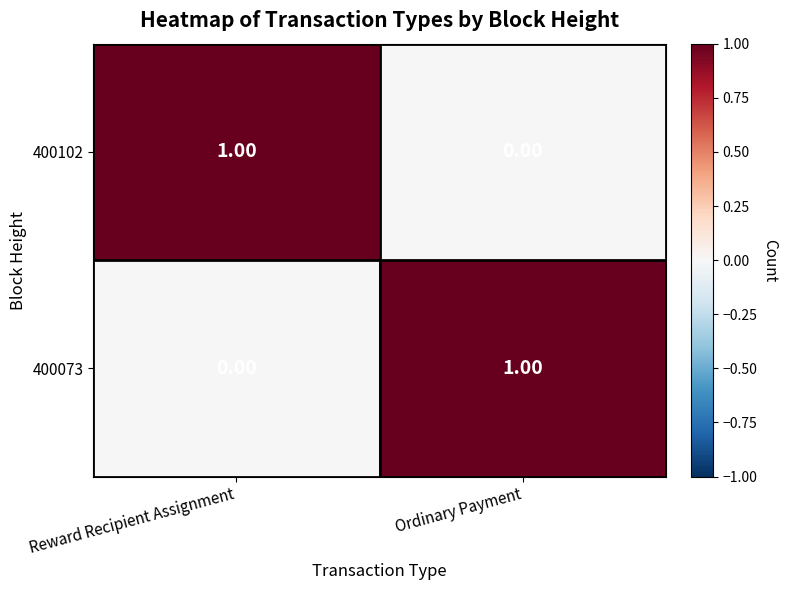

What is the maximum value shown in the chart?

1